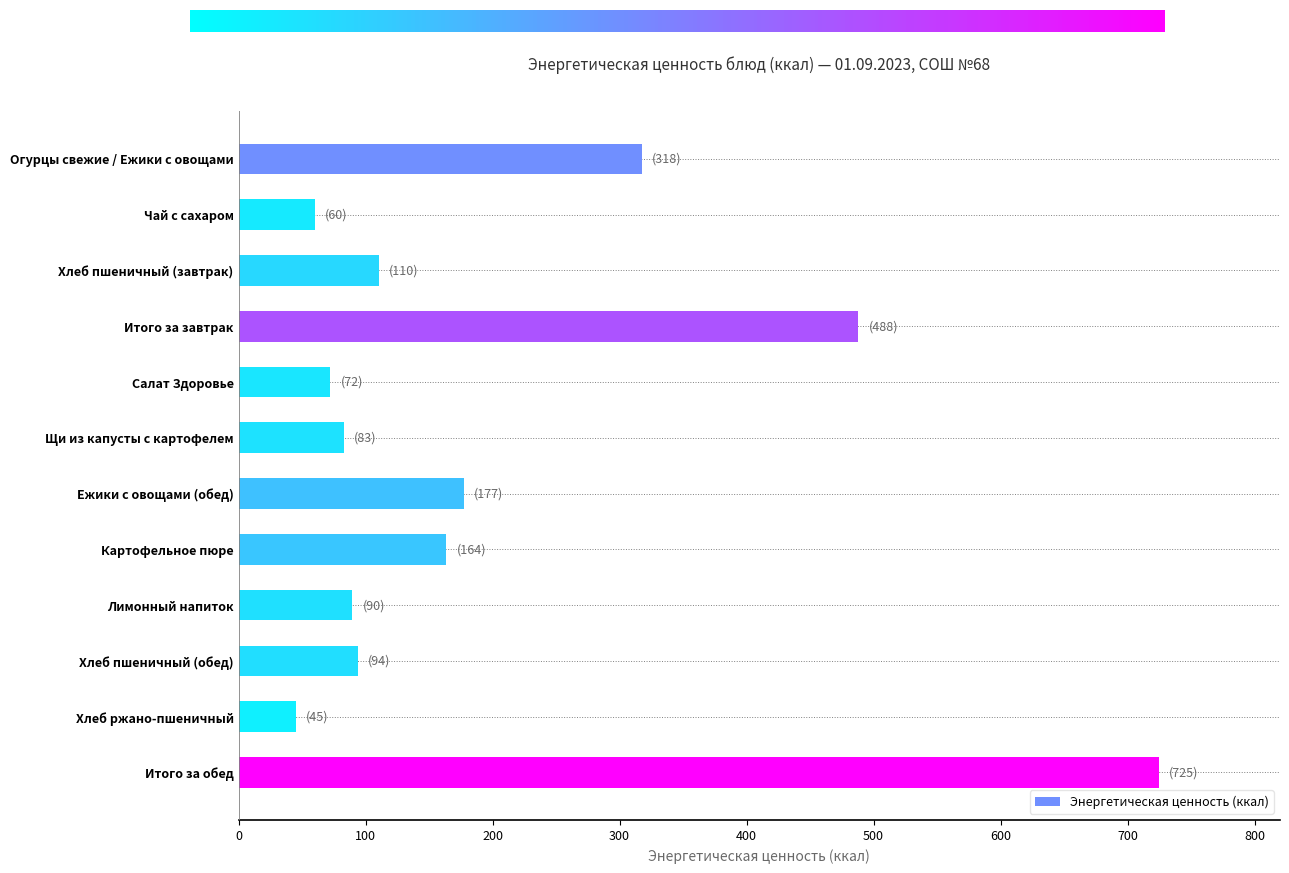

What is the approximate value at Хлеб пшеничный (завтрак)?

110.5